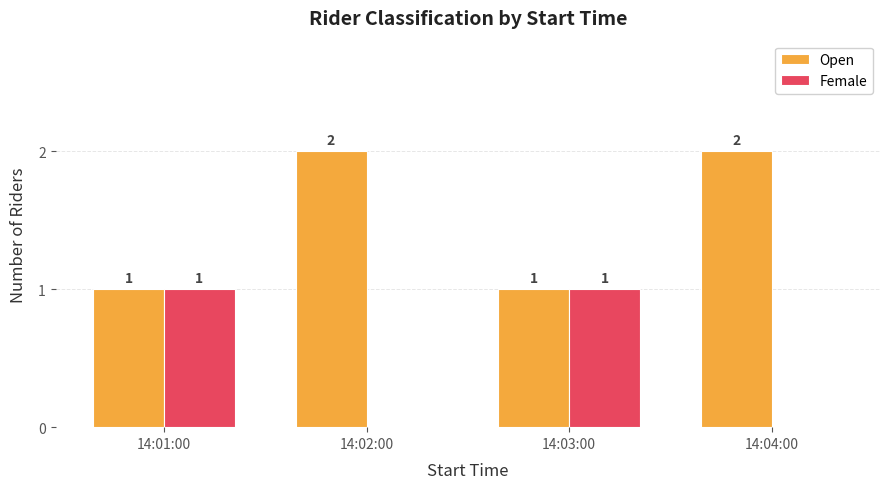

Is the value of Open at 14:02:00 greater than the value of Female at 14:02:00?

Yes